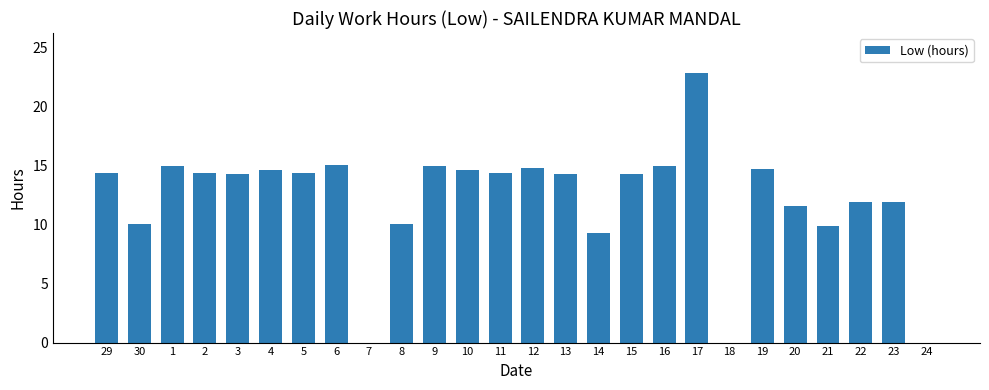

What is the sum of all values?

316.2